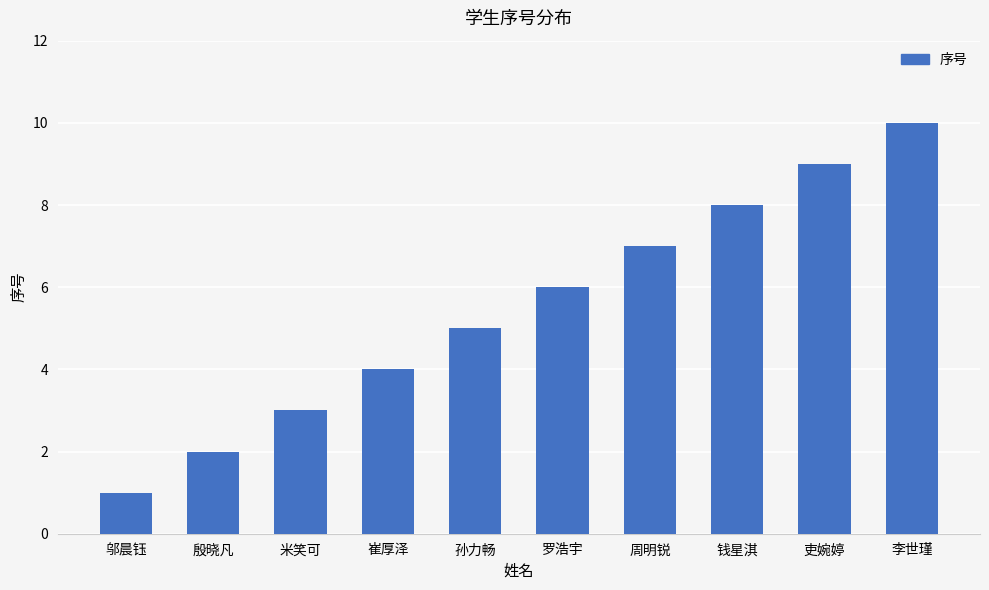

Reading left to right, transcribe all the data shown in this chart.

邬晨钰=1	殷晓凡=2	米笑可=3	崔厚泽=4	孙力畅=5	罗浩宇=6	周明锐=7	钱星淇=8	吏婉婷=9	李世瑾=10